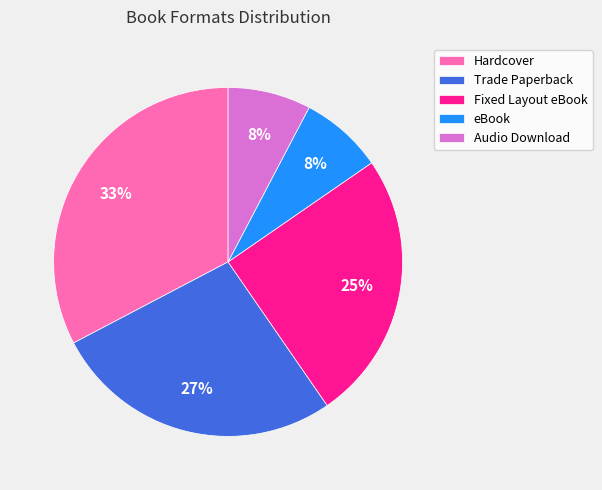

True or false: eBook accounts for 16% of the total.

False